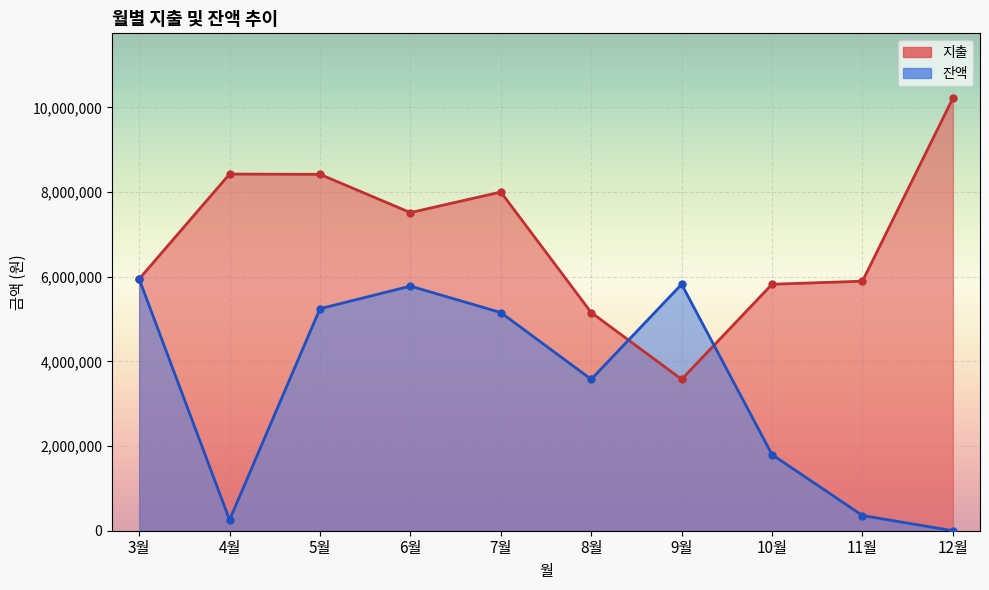

Reading left to right, transcribe all the data shown in this chart.

지출: 3월=5946000	4월=8424000	5월=8418000	6월=7514000	7월=8000000	8월=5153400	9월=3576400	10월=5822000	11월=5894000	12월=10215920
잔액: 3월=5946000	4월=256000	5월=5244000	6월=5778000	7월=5153400	8월=3576400	9월=5822000	10월=1797600	11월=359100	12월=0